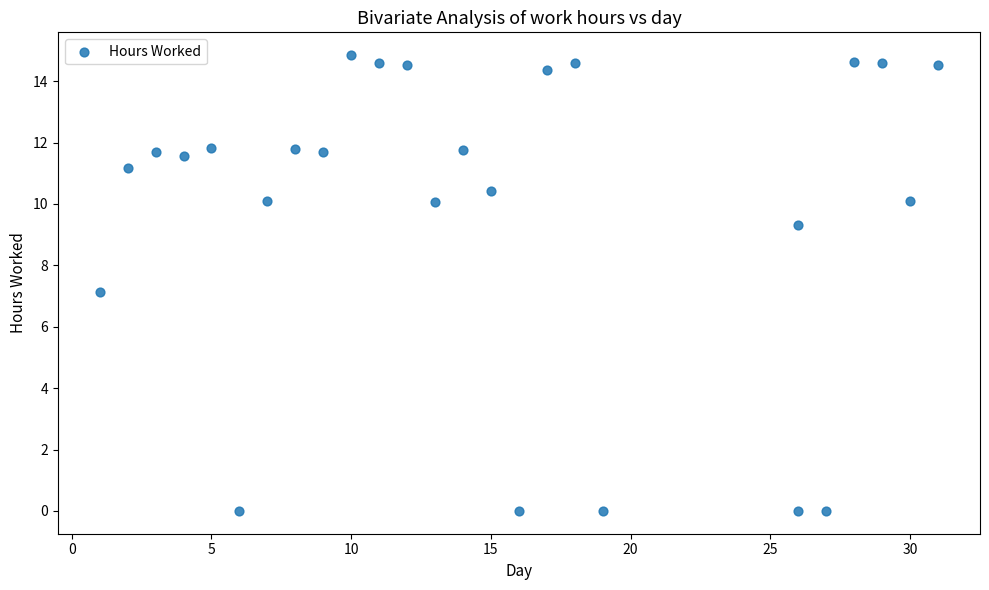

What is the range of X values (max minus min)?

30.0